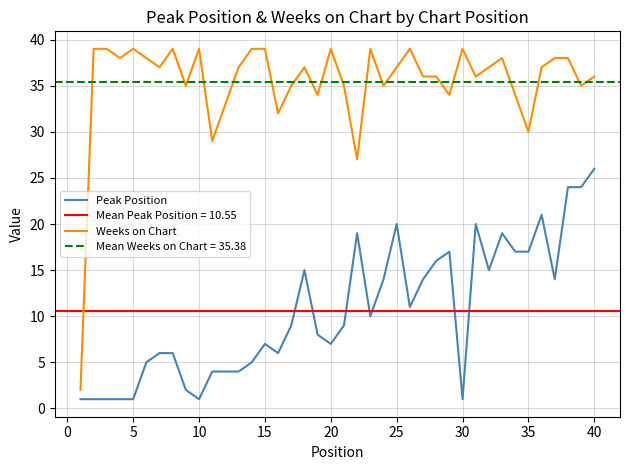

What is the maximum value for Peak Position?

26